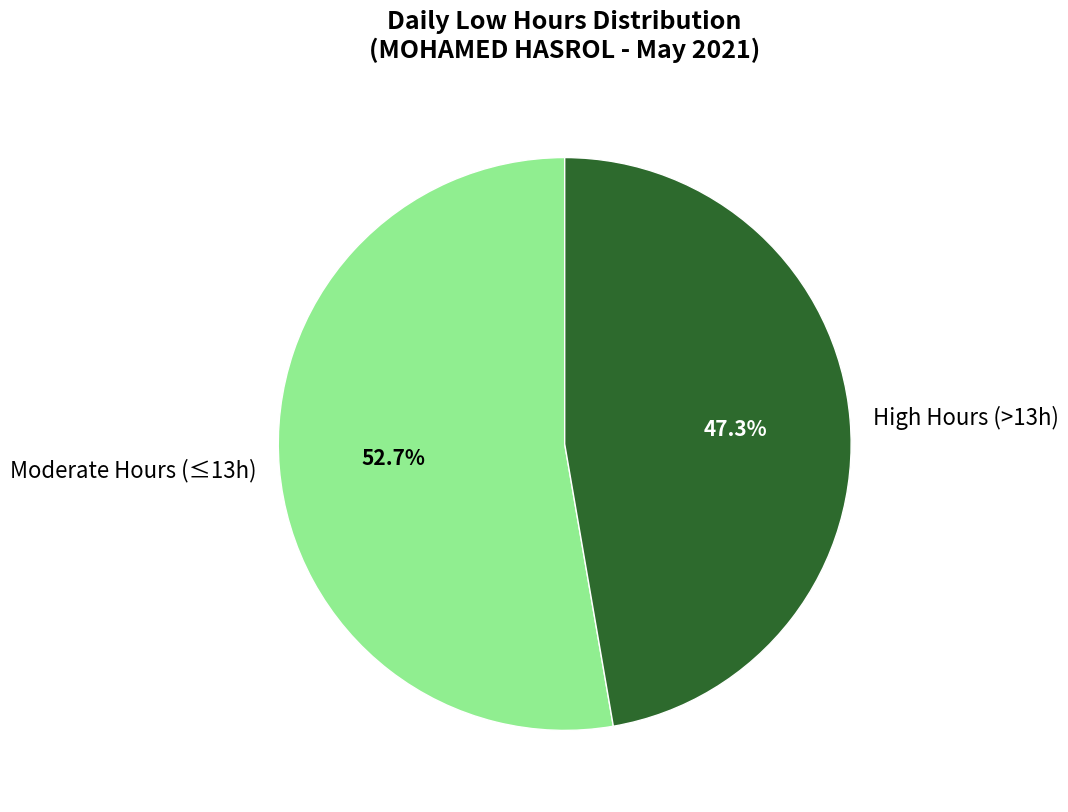

Approximately how many times larger is the value at High Hours (>13h) compared to Moderate Hours (≤13h)?

0.9